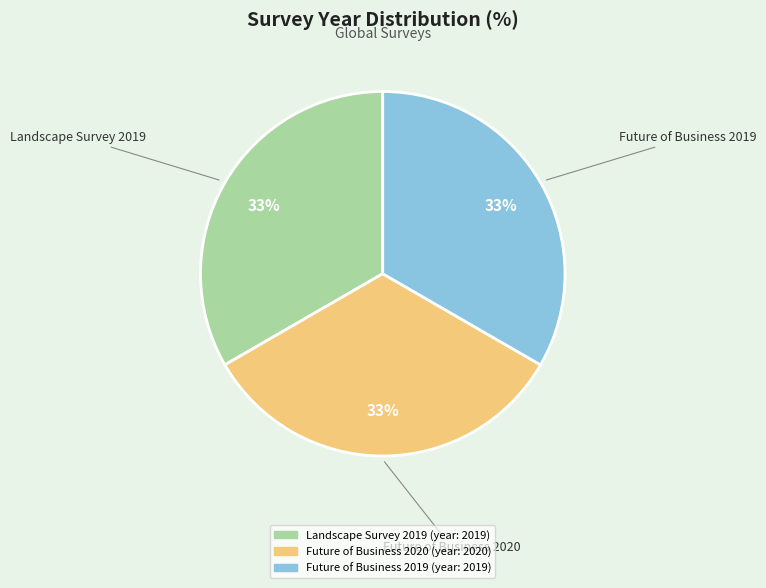

To the nearest percent, what is the average slice percentage?

33%